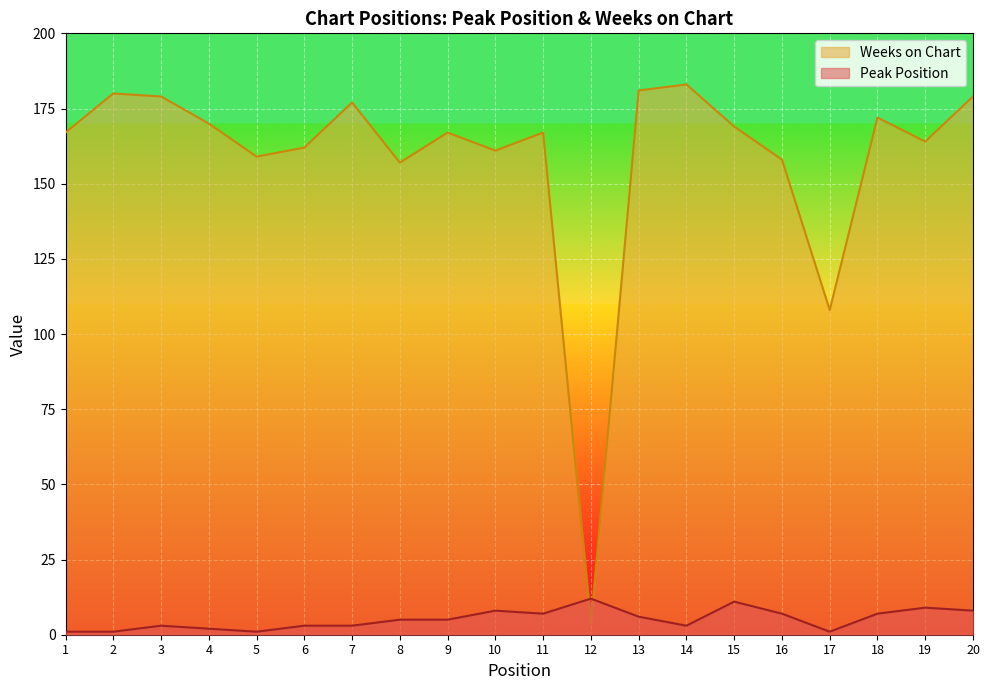

Which label corresponds to the largest value in the chart?

14